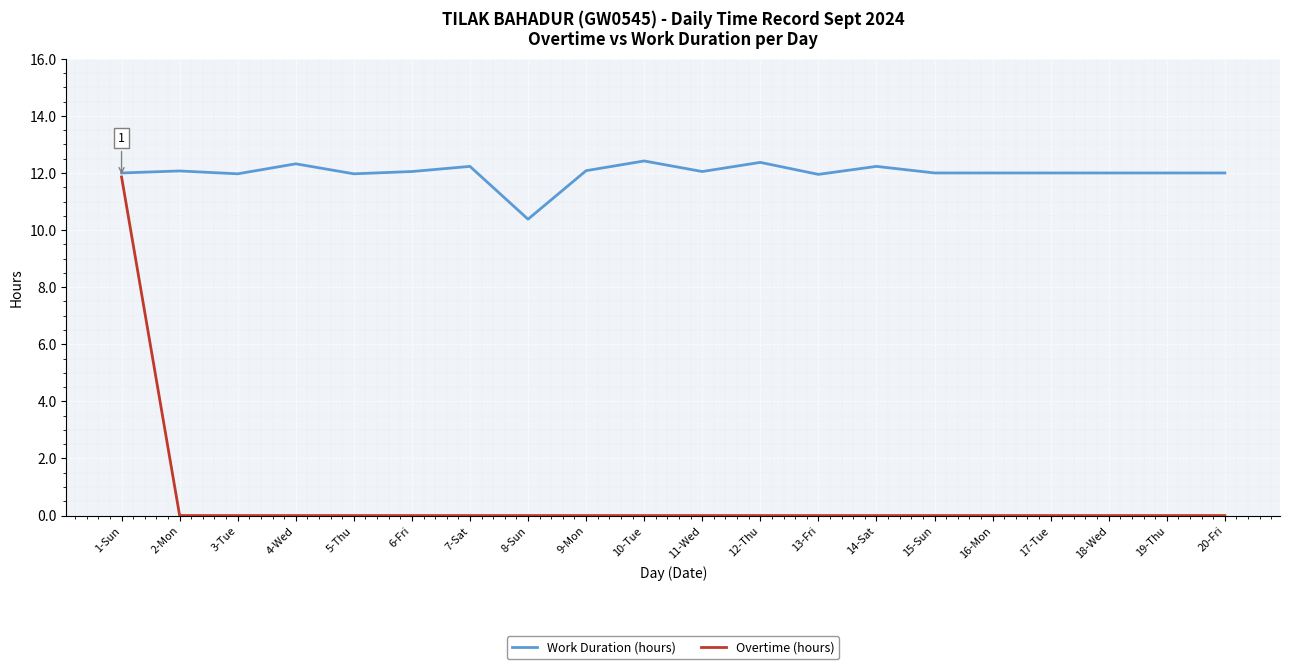

What position from the left is 14-Sat?

14